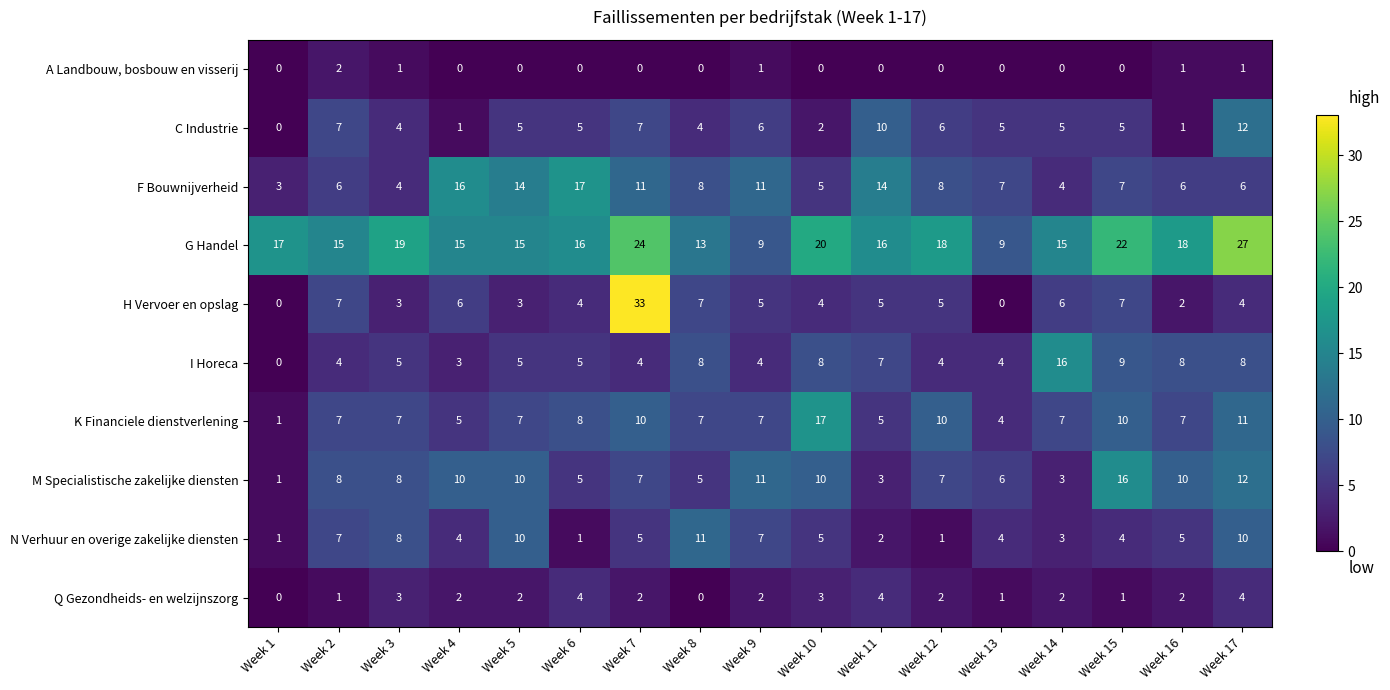

What is the sum of the H Vervoer en opslag values at Week 16 and Week 3?

5